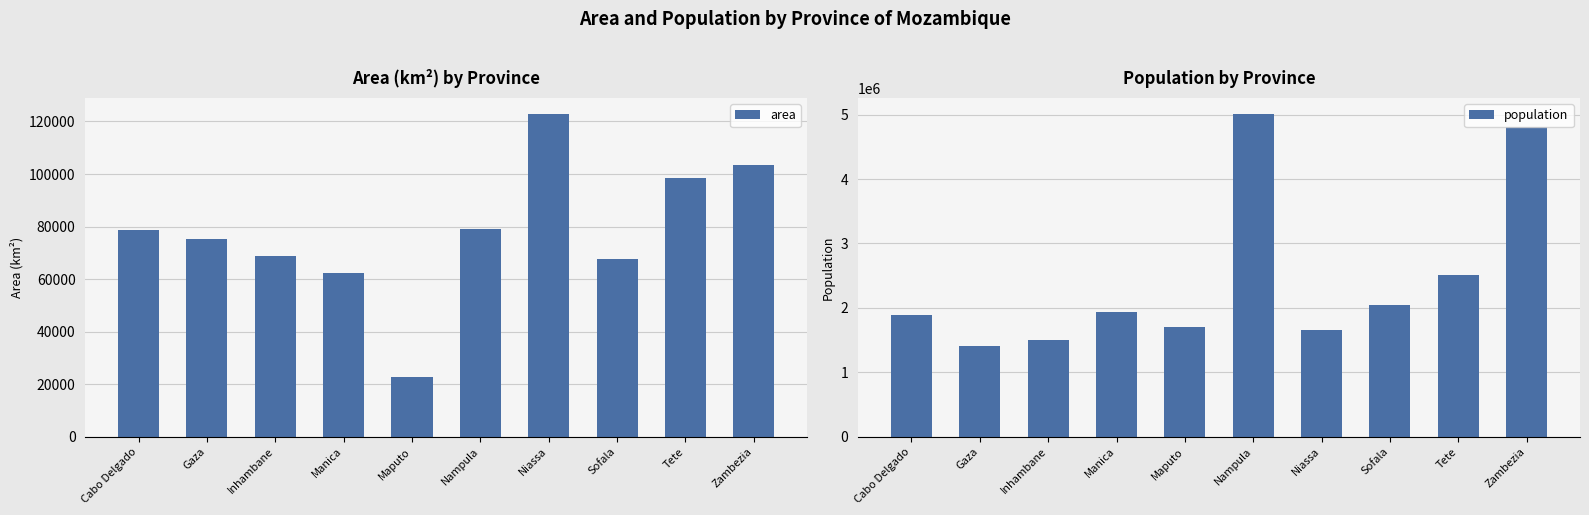

What is the approximate value of population at Cabo Delgado, to the nearest 50?

1893150